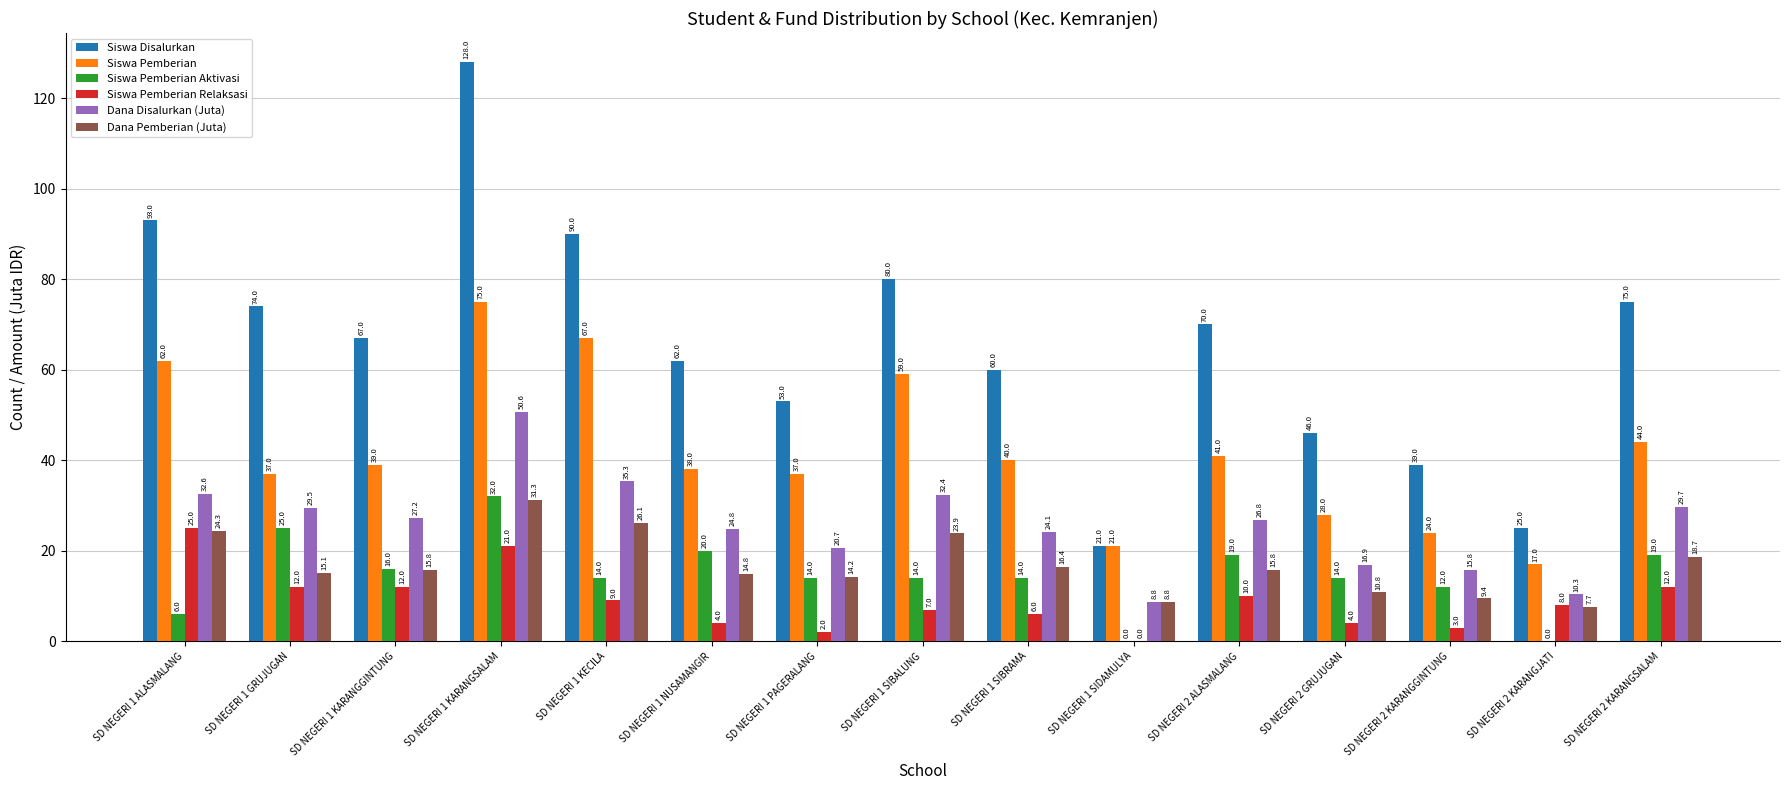

Is it true that Siswa Pemberian Relaksasi equals 20.3 at SD NEGERI 2 KARANGSALAM?

False